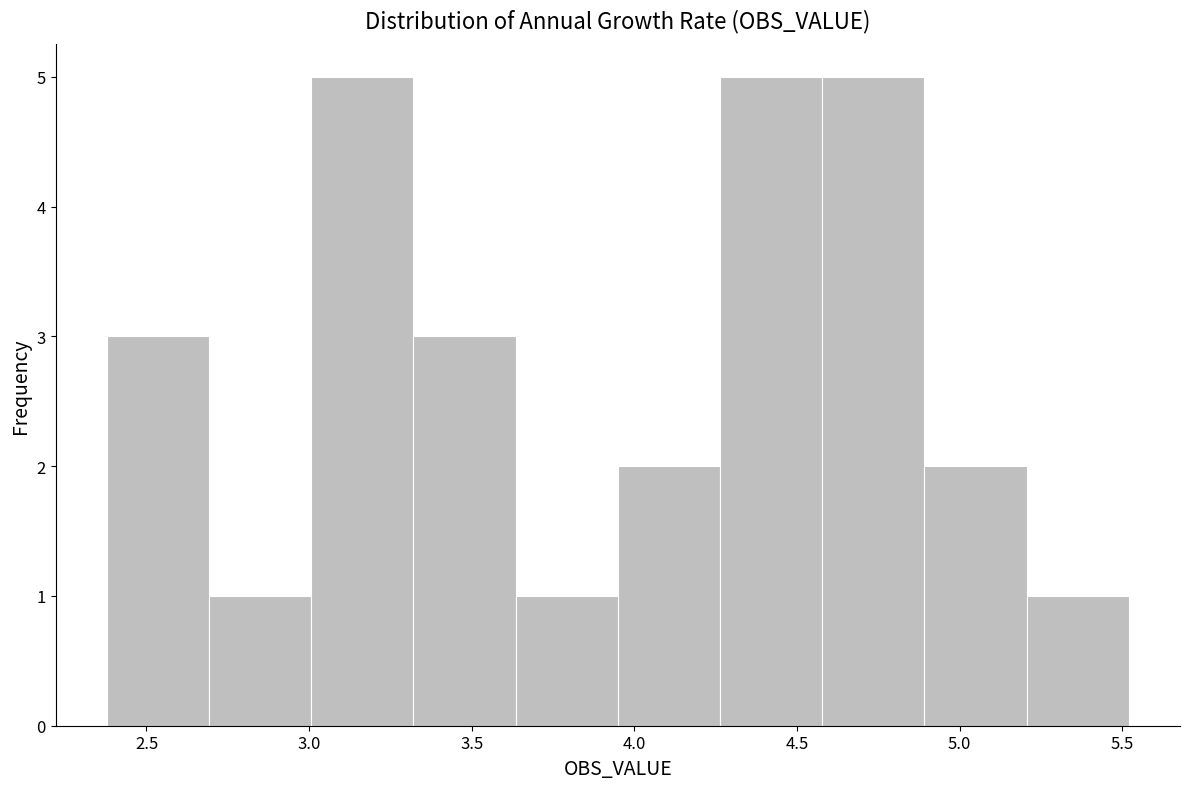

Reading left to right, list every bar in this chart as the range it spans on the x-axis followed by its height. Neither the bar edges nor the heights are printed on the chart, so give them approximately, as read against the axes.

2.40 to 2.70: 3
2.70 to 3.00: 1
3.00 to 3.30: 5
3.30 to 3.65: 3
3.65 to 3.95: 1
3.95 to 4.25: 2
4.25 to 4.60: 5
4.60 to 4.90: 5
4.90 to 5.20: 2
5.20 to 5.50: 1